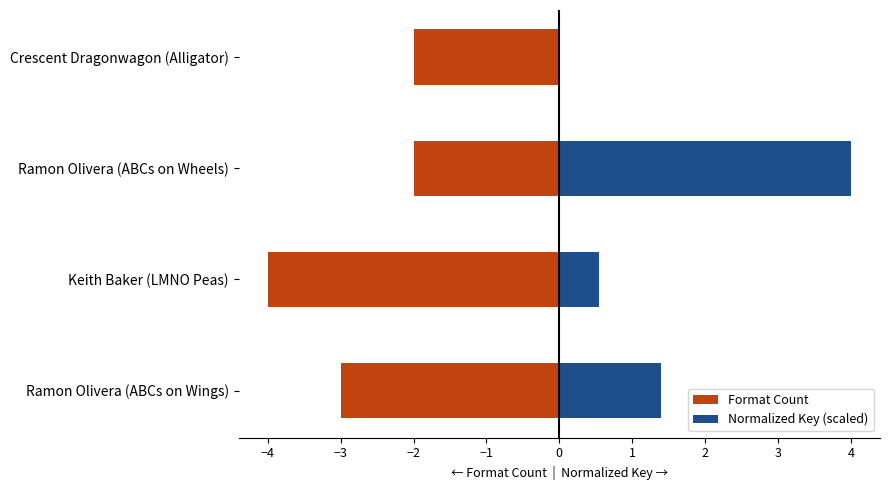

Which series has the largest range (max minus min)?

Normalized Key (scaled)